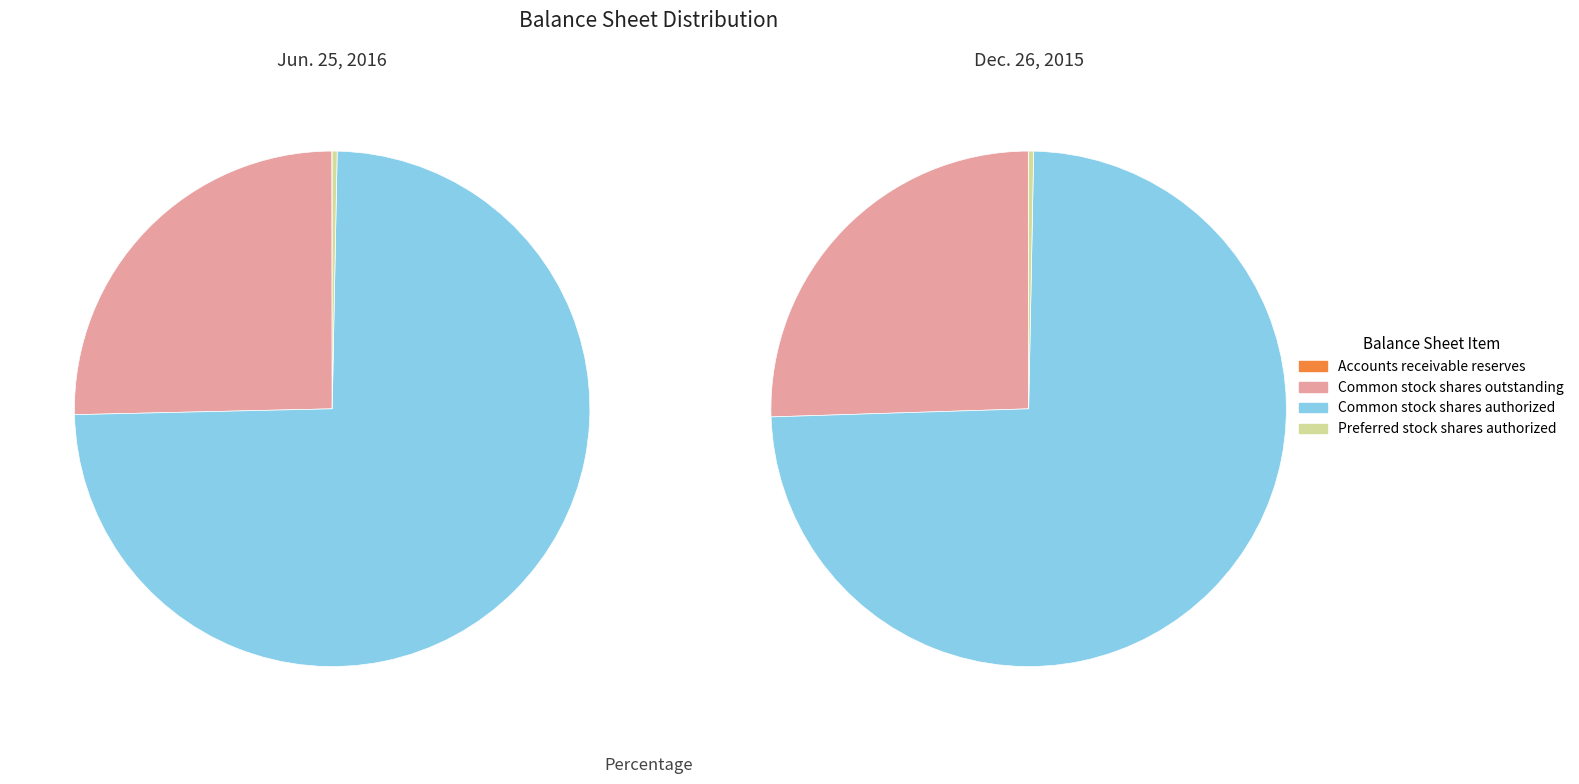

Count the number of slices in the pie.

4